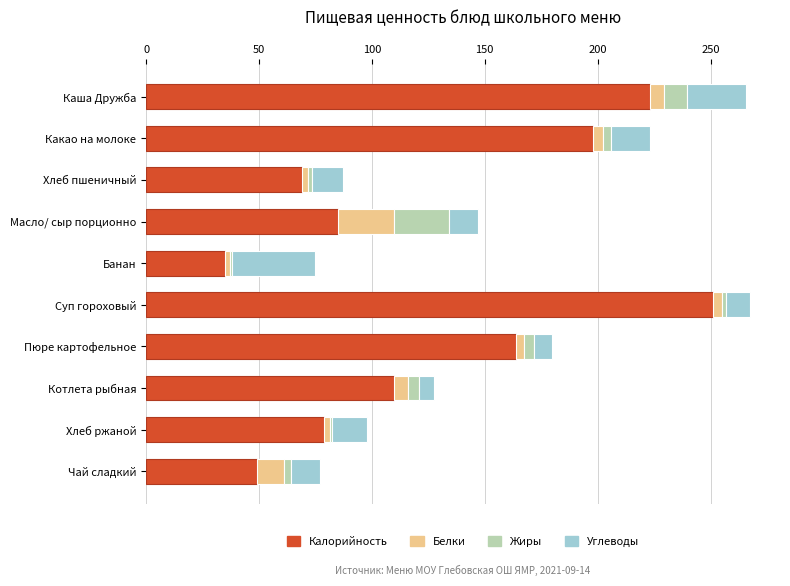

What is the total value across all series at Масло/ сыр порционно?

147.0